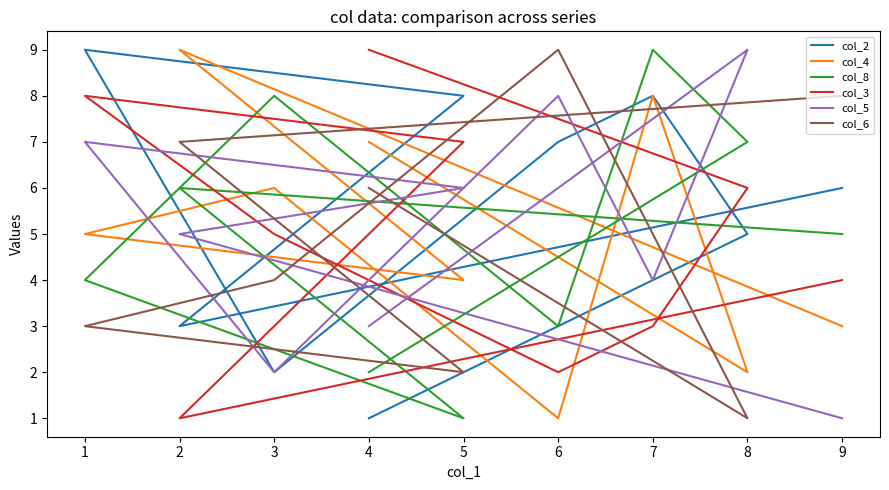

What is the value of the col_4 point at the 9th from the left?

3